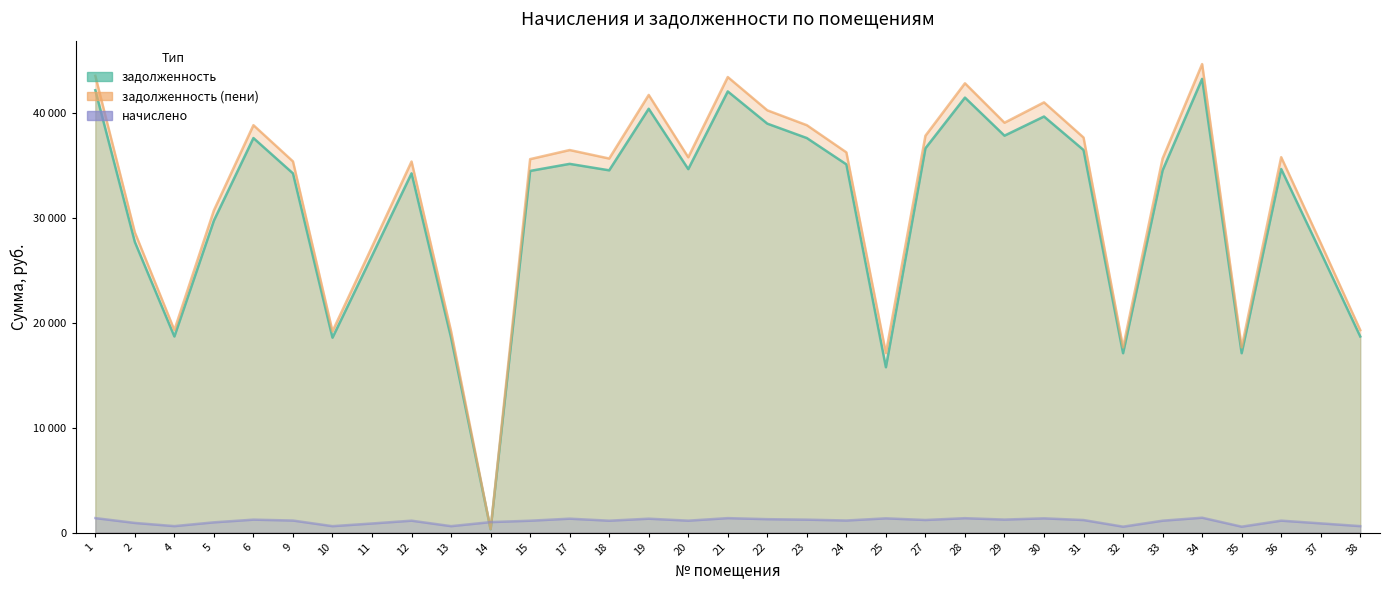

How many data points does each series have?

33